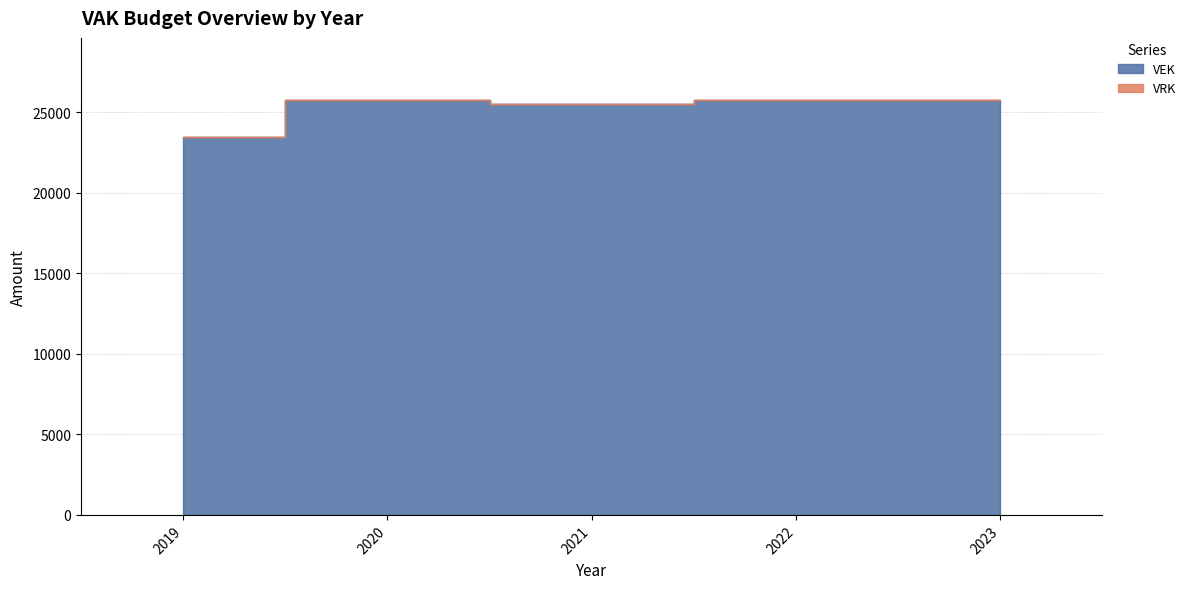

Reading right to left, list all the values displayed in this chart.

25732	25744	25540	25756	23488